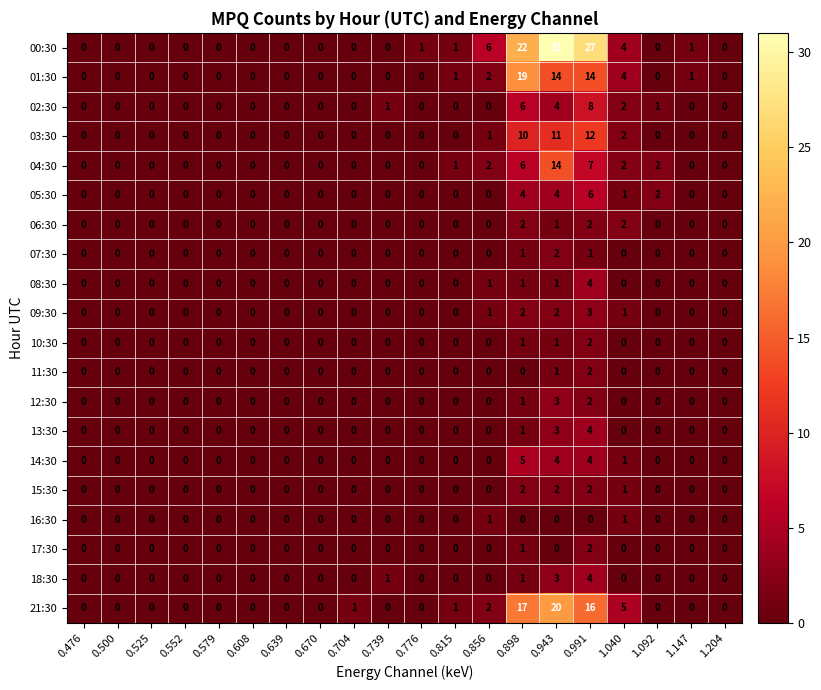

At which category does the chart reach its peak across all series?

0.943